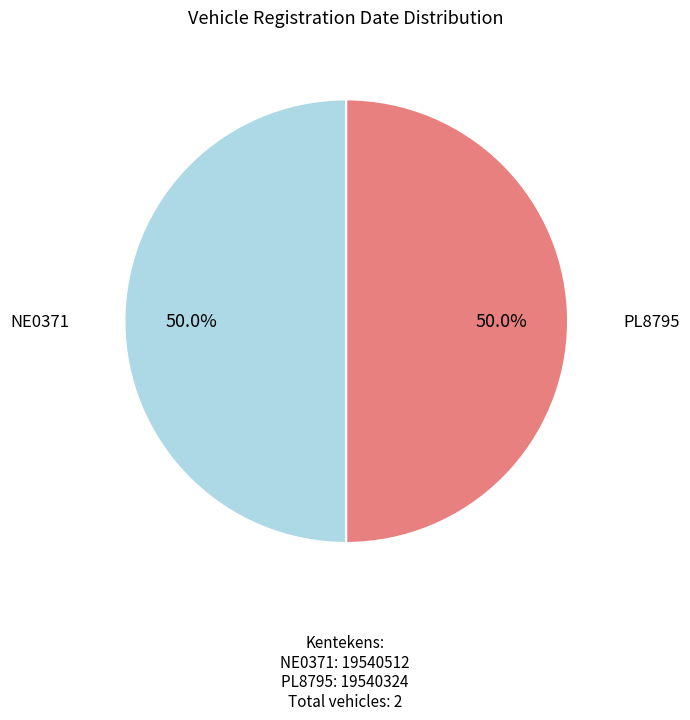

The NE0371 slice represents 39% of the pie. True or false?

False